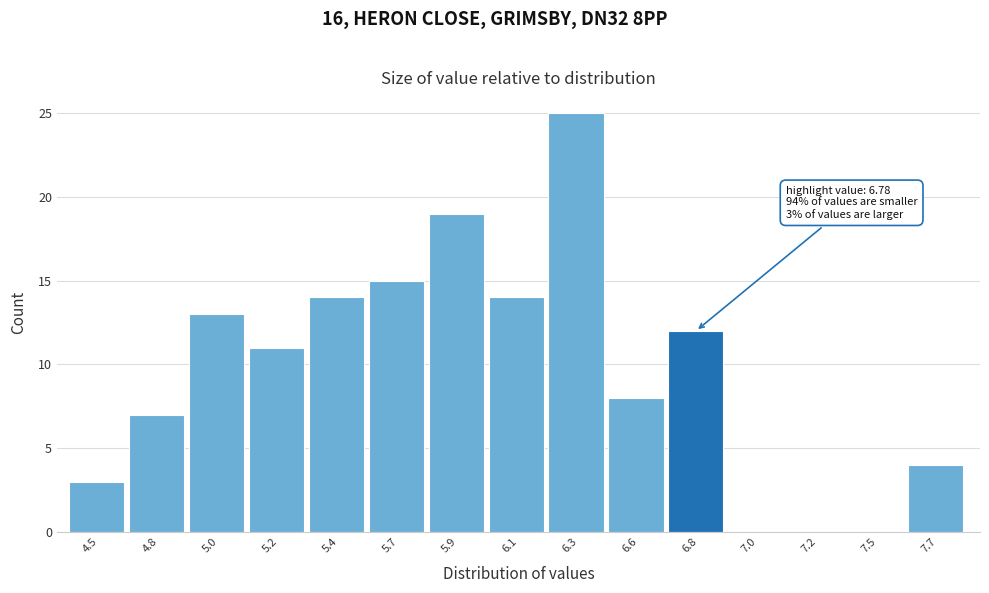

Reading left to right, what are all the values shown in this chart?

4.5=3	4.8=7	5.0=13	5.2=11	5.4=14	5.7=15	5.9=19	6.1=14	6.3=25	6.6=8	6.8=12	7.0=0	7.2=0	7.5=0	7.7=4